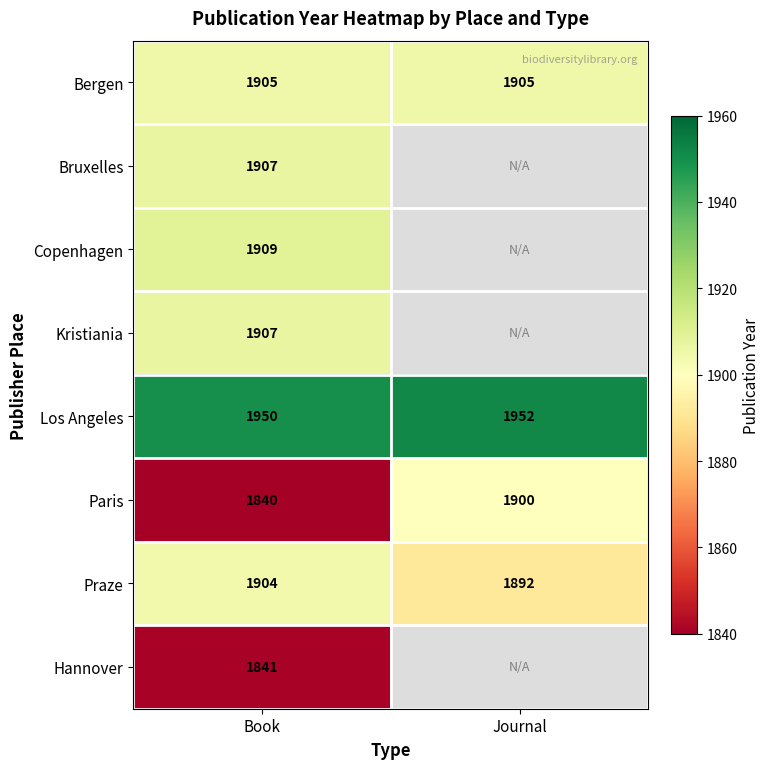

At which category is the sum across all series the highest?

Book